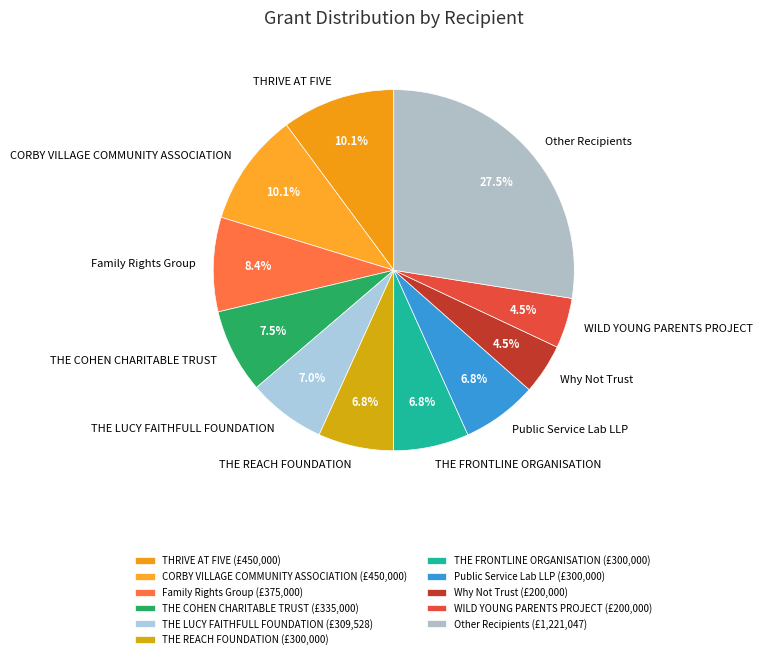

Does Other Recipients represent more than half of the total?

No